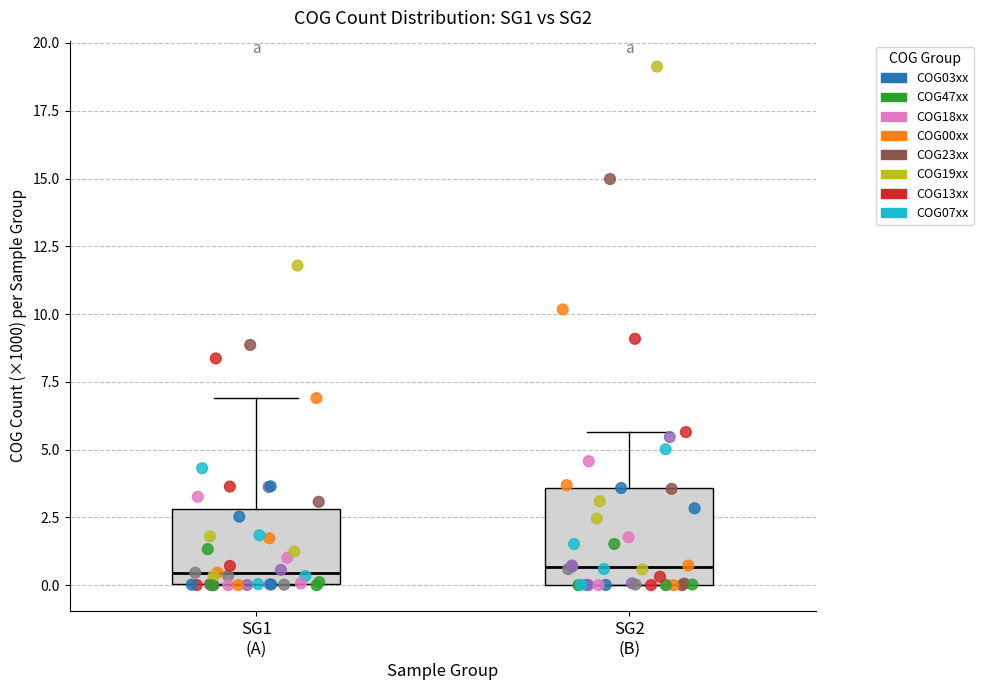

Which box is the tallest, from its lower edge to its upper edge?

SG2 (B)